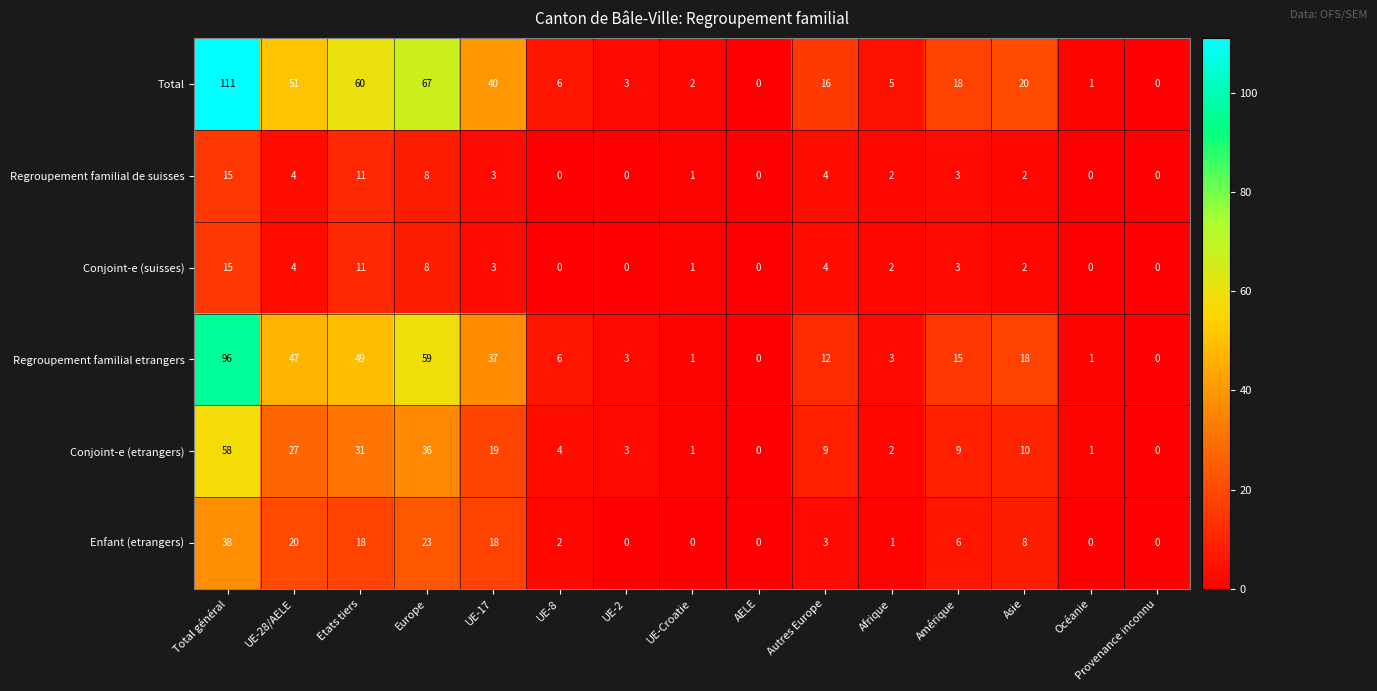

Count the number of categories in the chart.

15